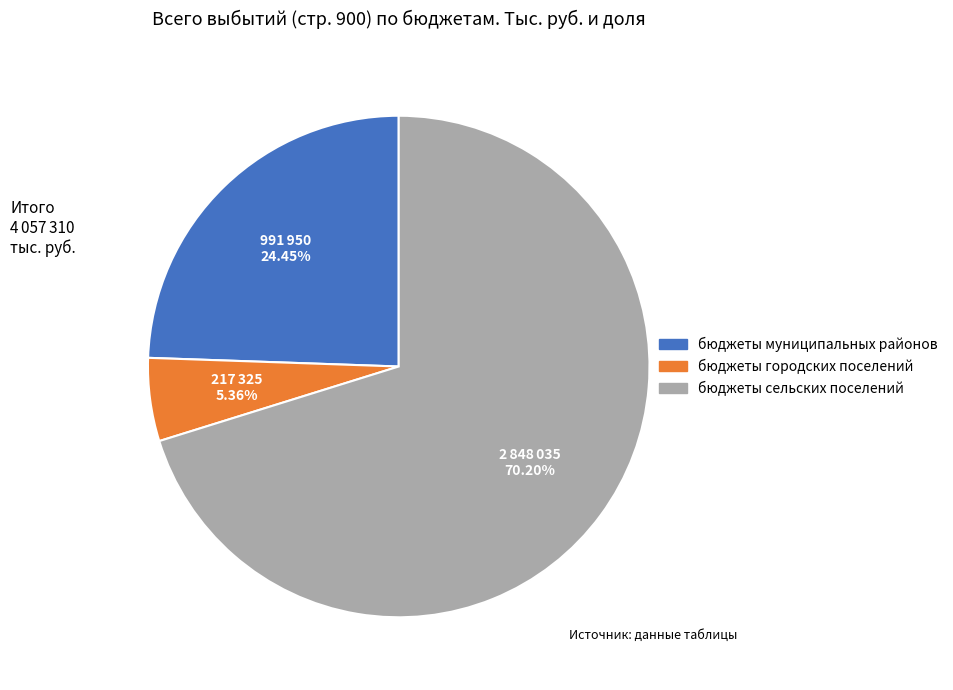

To the nearest percent, what is the difference between the бюджеты муниципальных районов and бюджеты городских поселений slice percentages?

19%